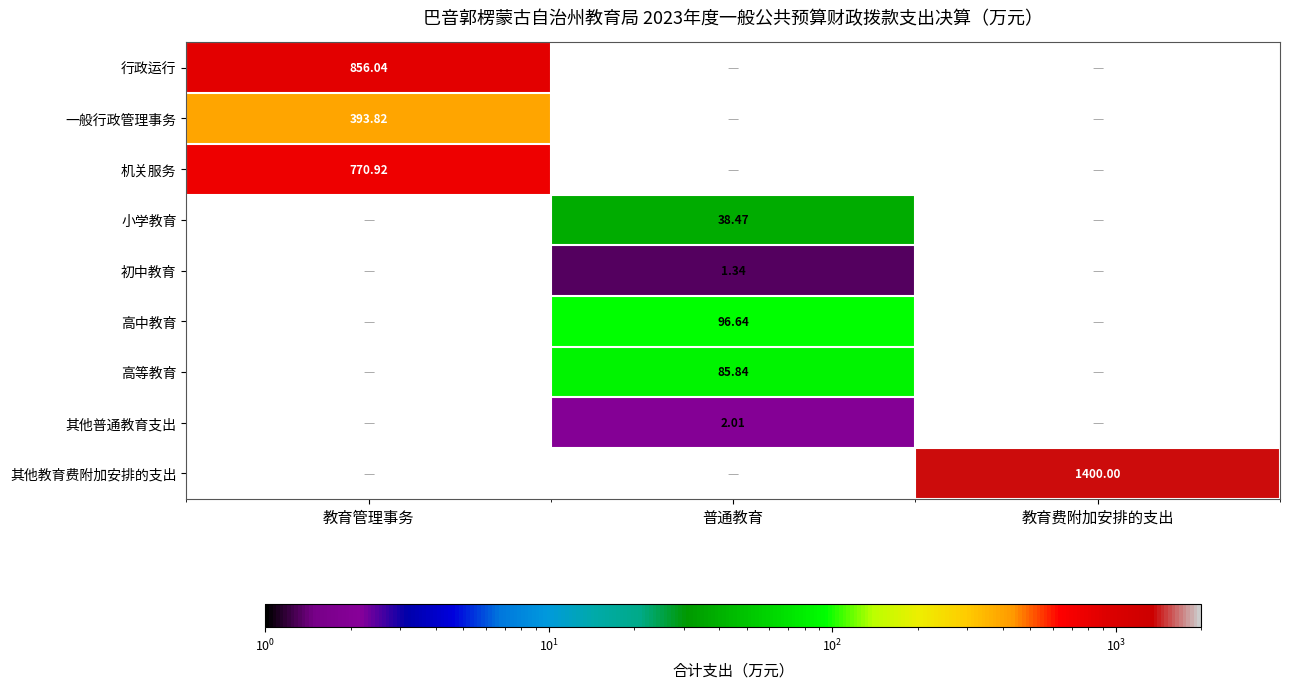

Count the number of data series in this chart.

9